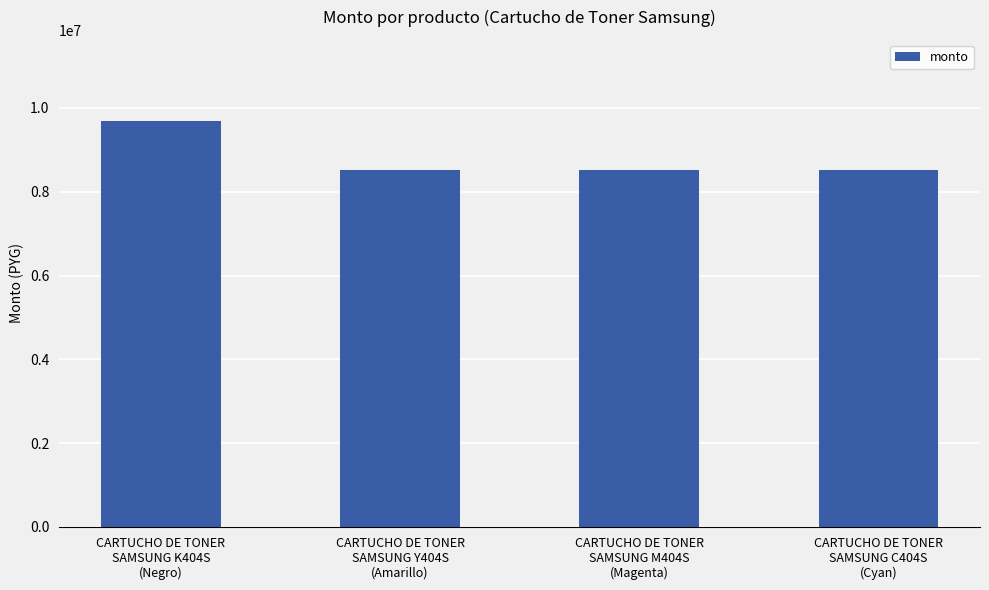

Count the number of categories in the chart.

4